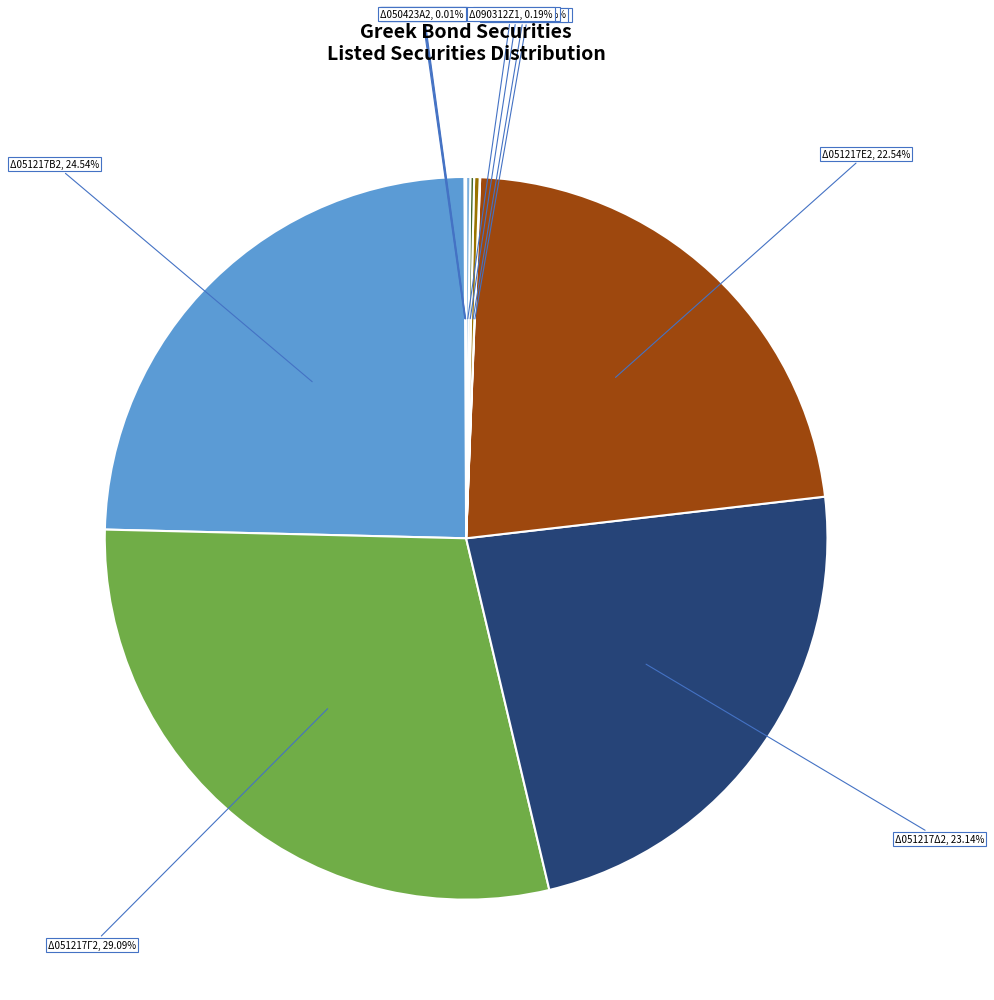

Which has a higher value, Δ051217Β2 or Δ051217Γ2?

Δ051217Γ2